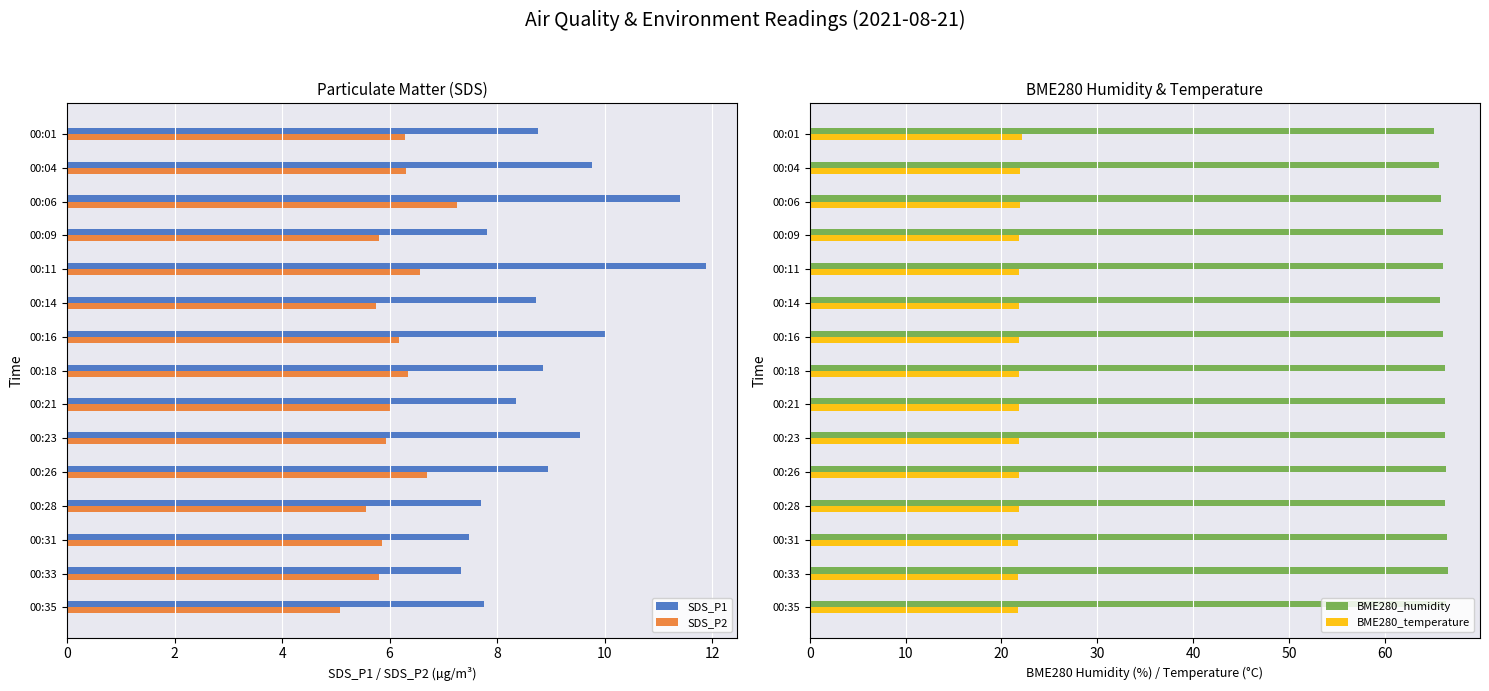

Reading left to right, extract all data points from this chart.

SDS_P1: 8.8	9.8	11.4	7.8	11.9	8.7	10.0	8.8	8.3	9.6	8.9	7.7	7.5	7.3	7.8
SDS_P2: 6.3	6.3	7.2	5.8	6.6	5.8	6.2	6.3	6.0	5.9	6.7	5.6	5.8	5.8	5.1
BME280_humidity: 65.2	65.7	65.8	66.0	66.1	65.8	66.1	66.3	66.2	66.2	66.3	66.3	66.5	66.6	66.3
BME280_temperature: 22.1	22.0	21.9	21.9	21.8	21.9	21.8	21.8	21.9	21.8	21.8	21.8	21.8	21.8	21.7